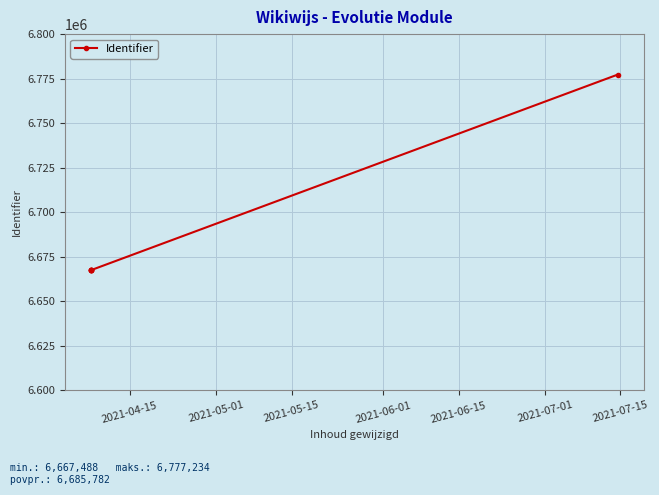

True or false: there are more than 1 points higher than both neighbors.

False